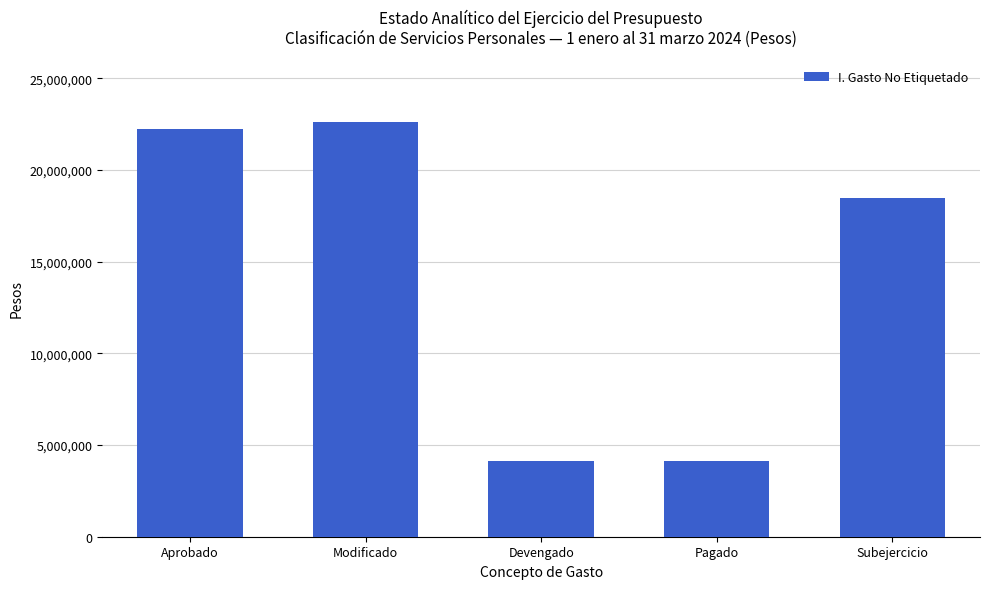

Reading left to right, list all the values displayed in this chart.

22217378	22619432	4130264	4130264	18489168